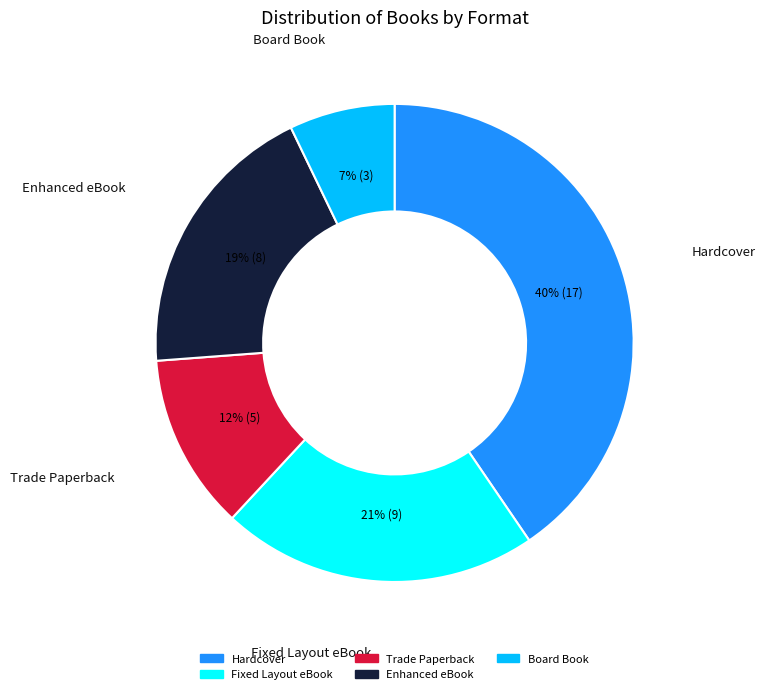

Combined, do Hardcover and Trade Paperback account for over 50%?

Yes